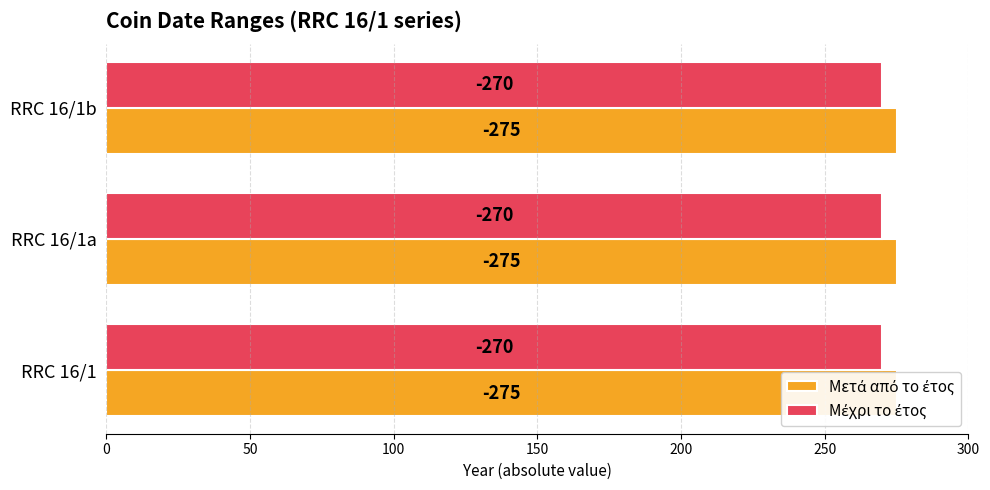

Which series has the largest total across all categories?

Μέχρι το έτος